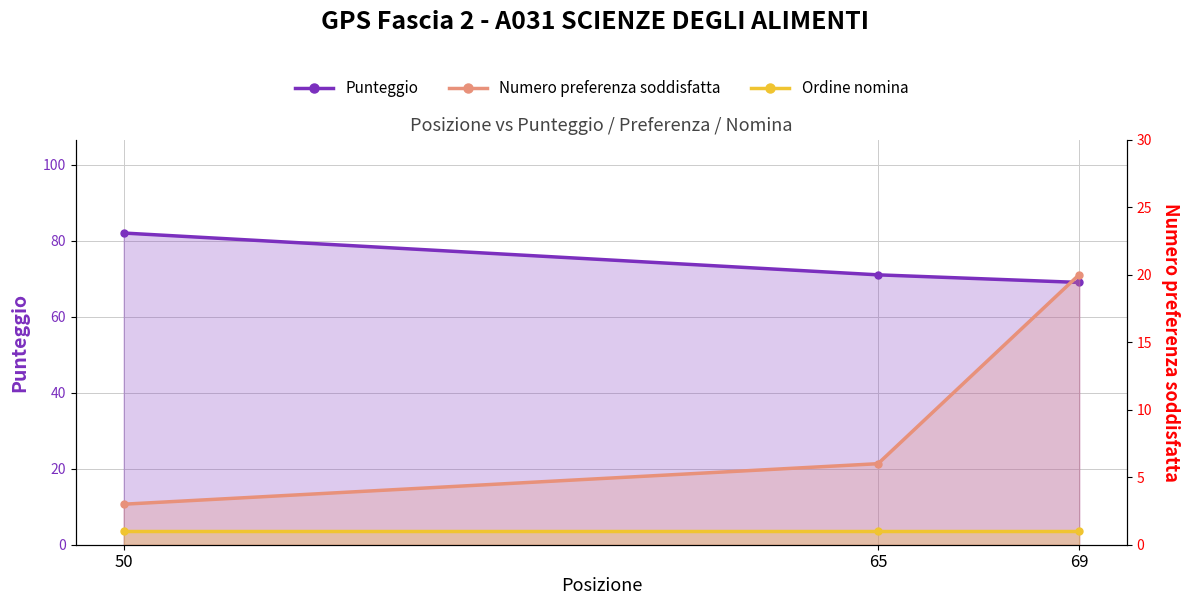

Where does the Punteggio series first go above 71?

50